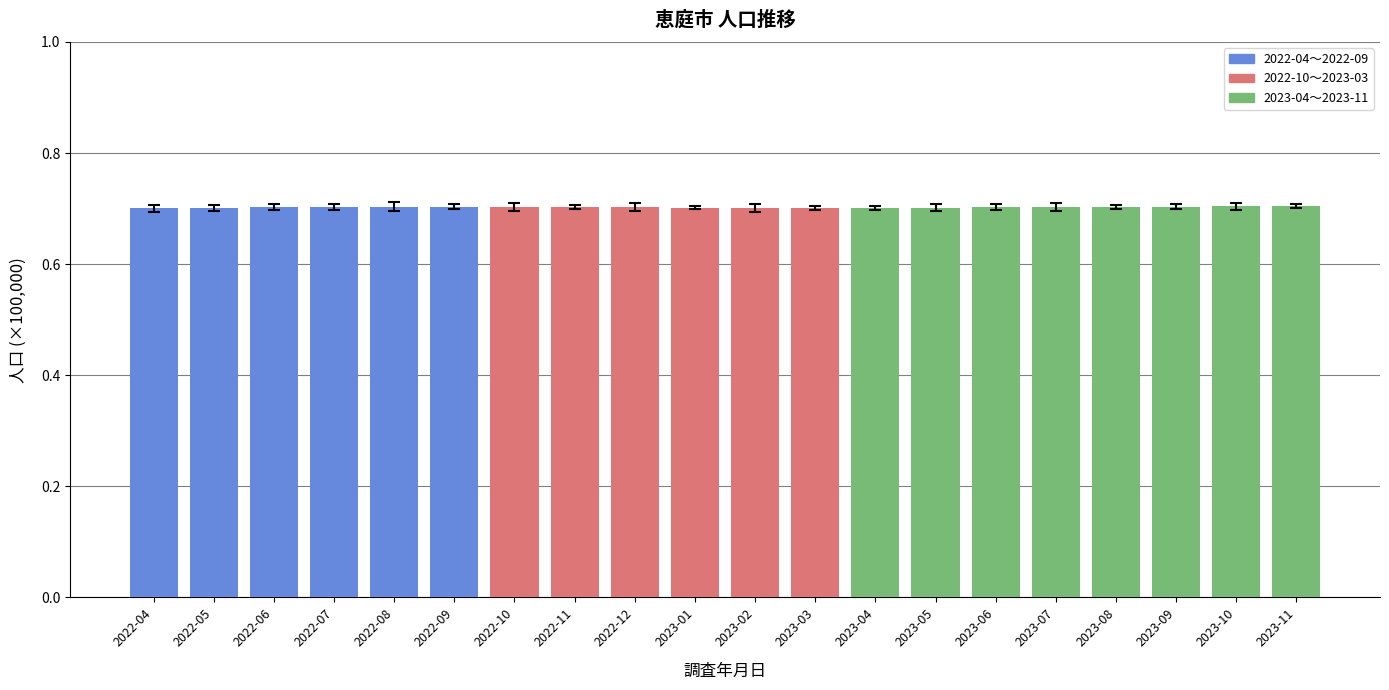

Is it true that the value at 2023-05 is 0.2?

False